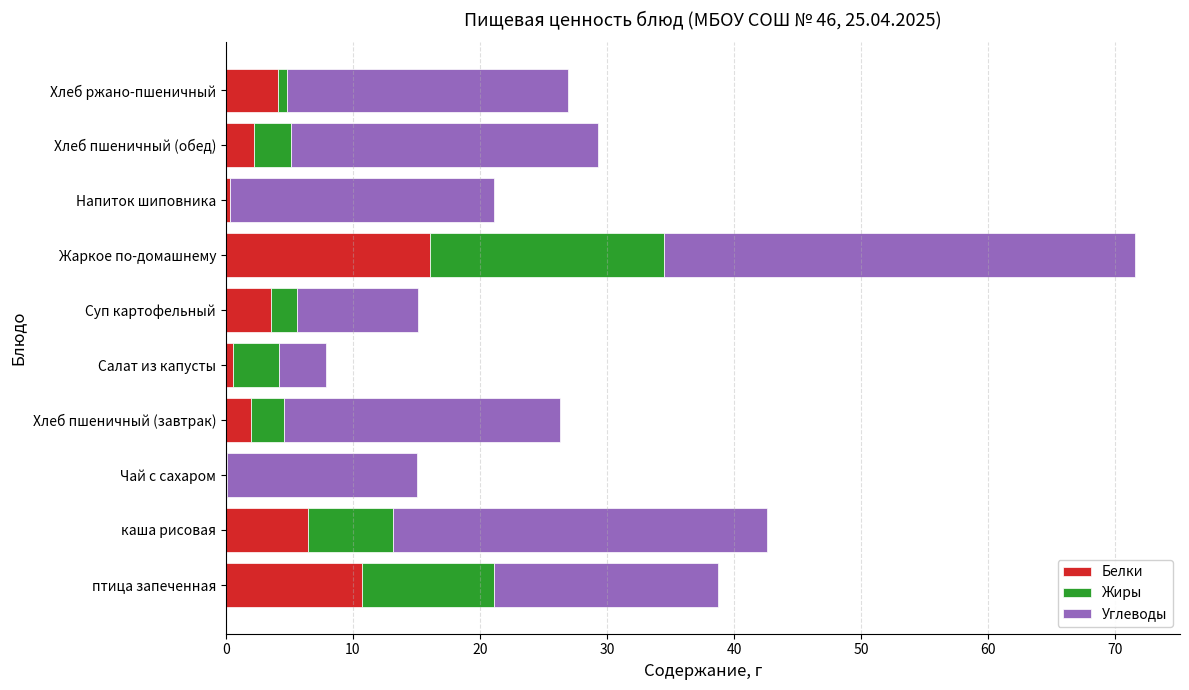

The Белки series shows 6.2 at Суп картофельный. True or false?

False